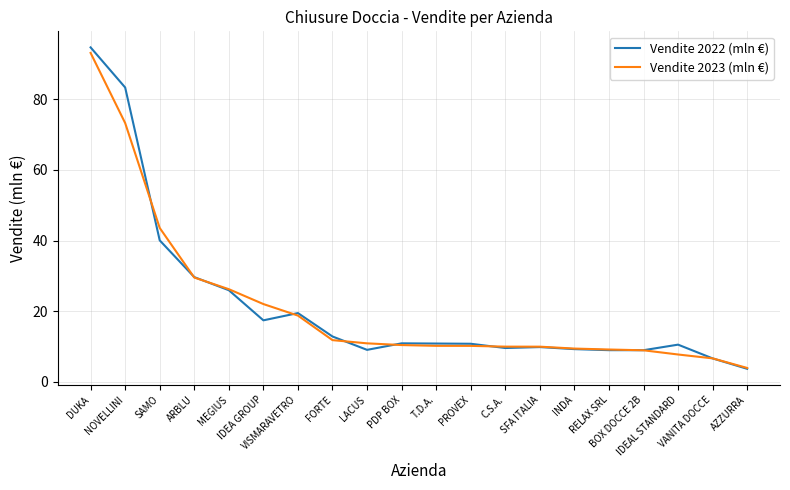

True or false: Vendite 2022 (mln €) has a value of 94.7 at DUKA.

True